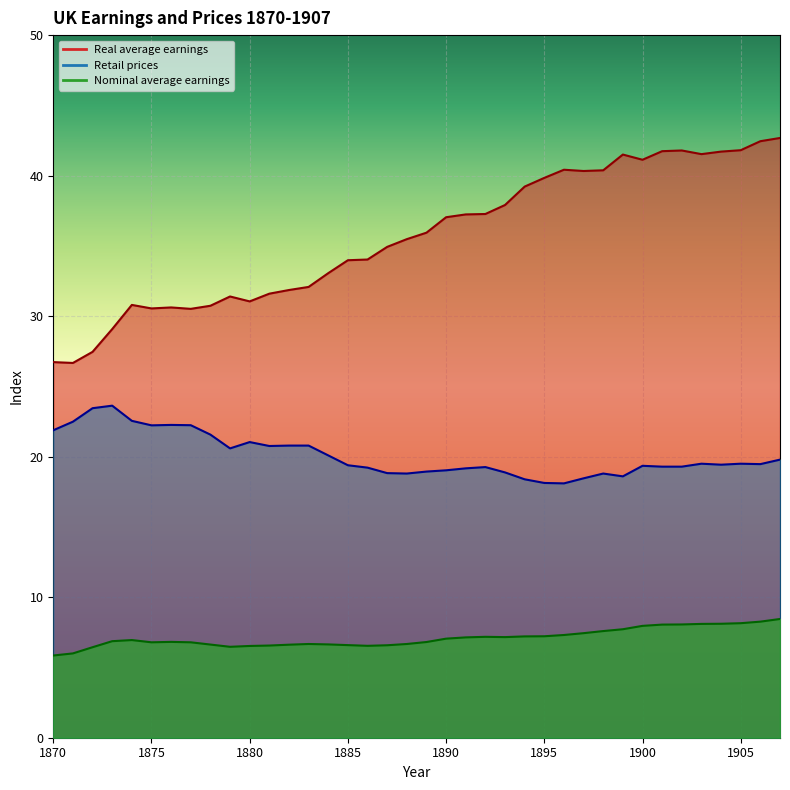

Rank the series at 1887 from lowest to highest value.

Nominal average earnings, Retail prices, Real average earnings